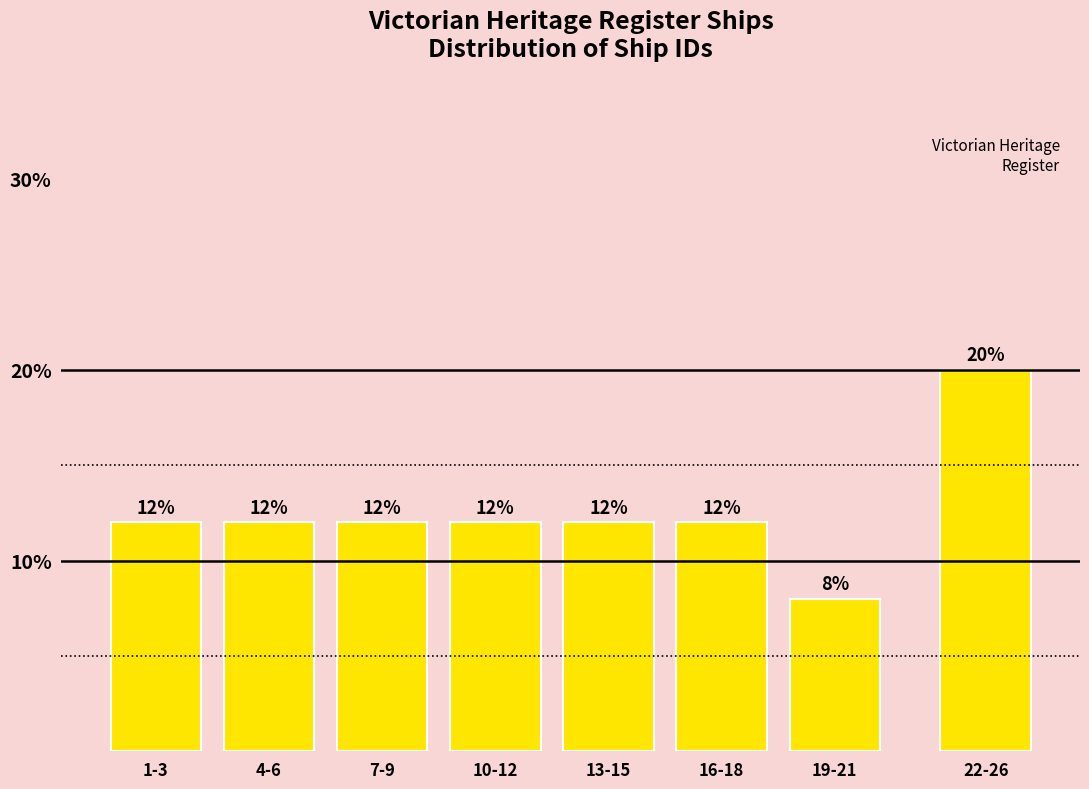

Reading left to right, extract all data points from this chart.

12	12	12	12	12	12	8	20